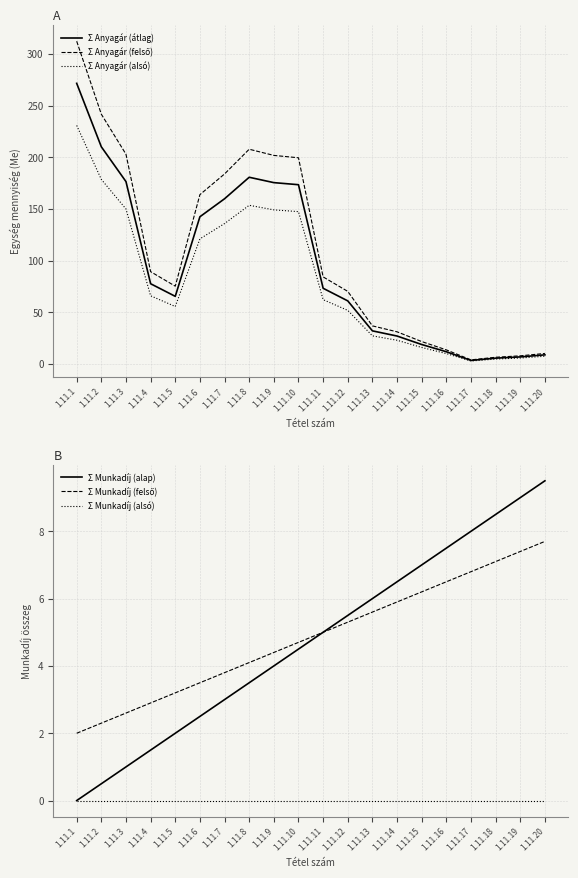

True or false: Σ Anyagár (átlag) and Σ Munkadíj (alsó) intersect in this chart.

False